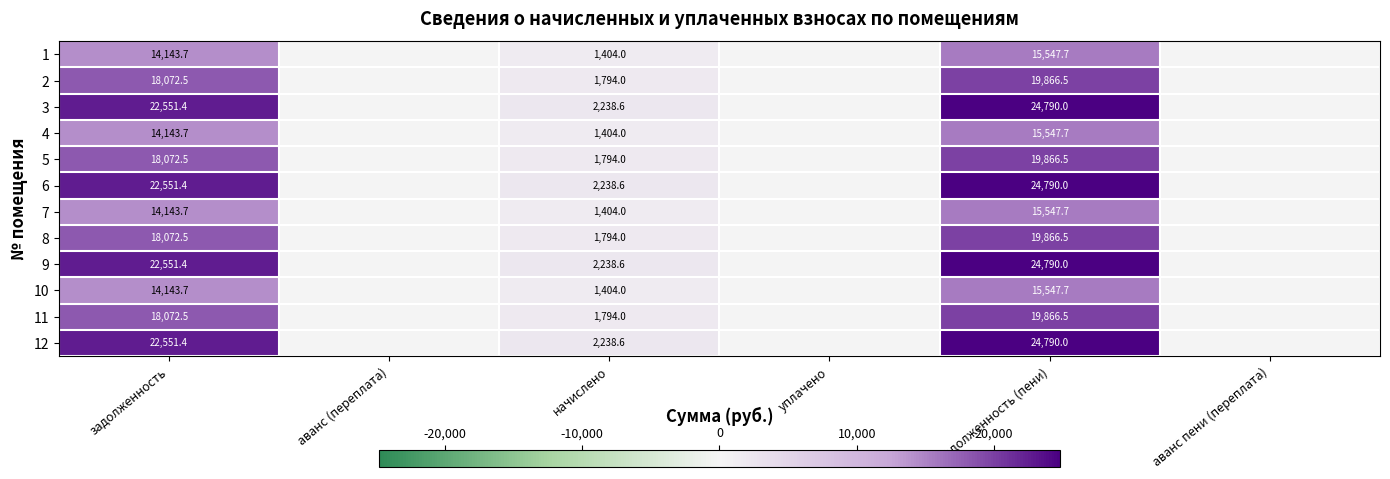

At which category is the sum across all series the highest?

задолженность (пени)